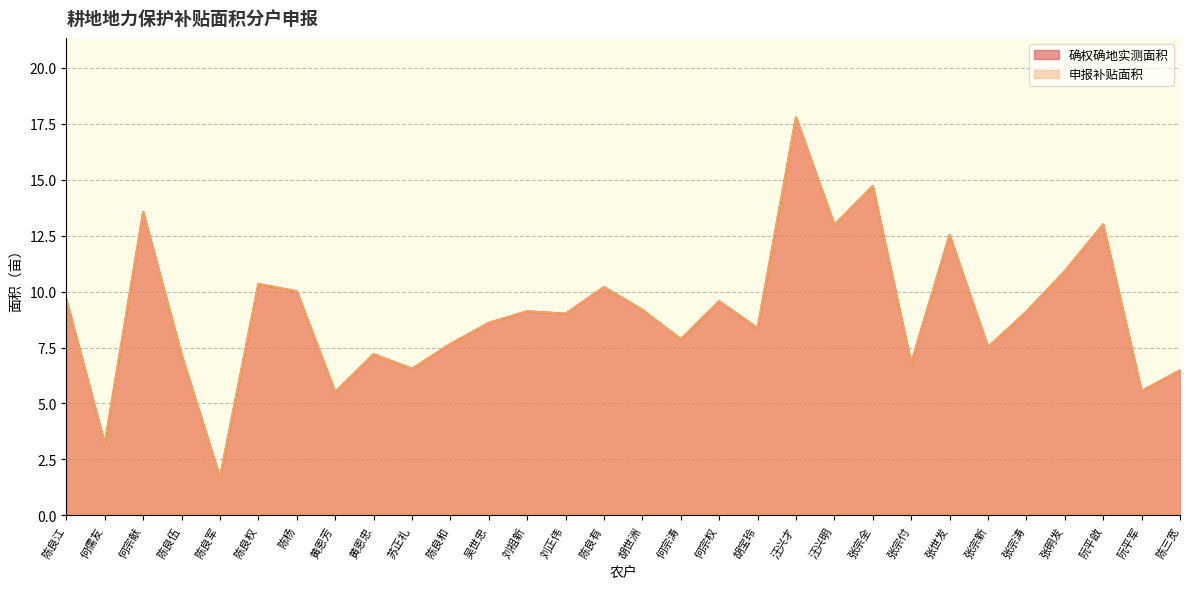

Does the chart display data point markers on the line(s)?

No